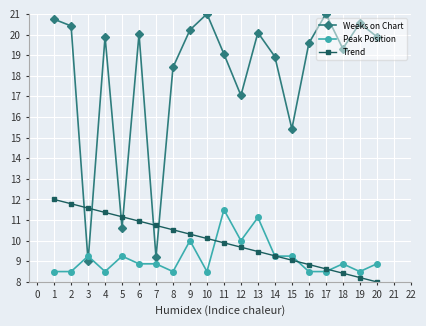

At 12, list the series in order from largest to smallest.

Weeks on Chart, Peak Position, Trend